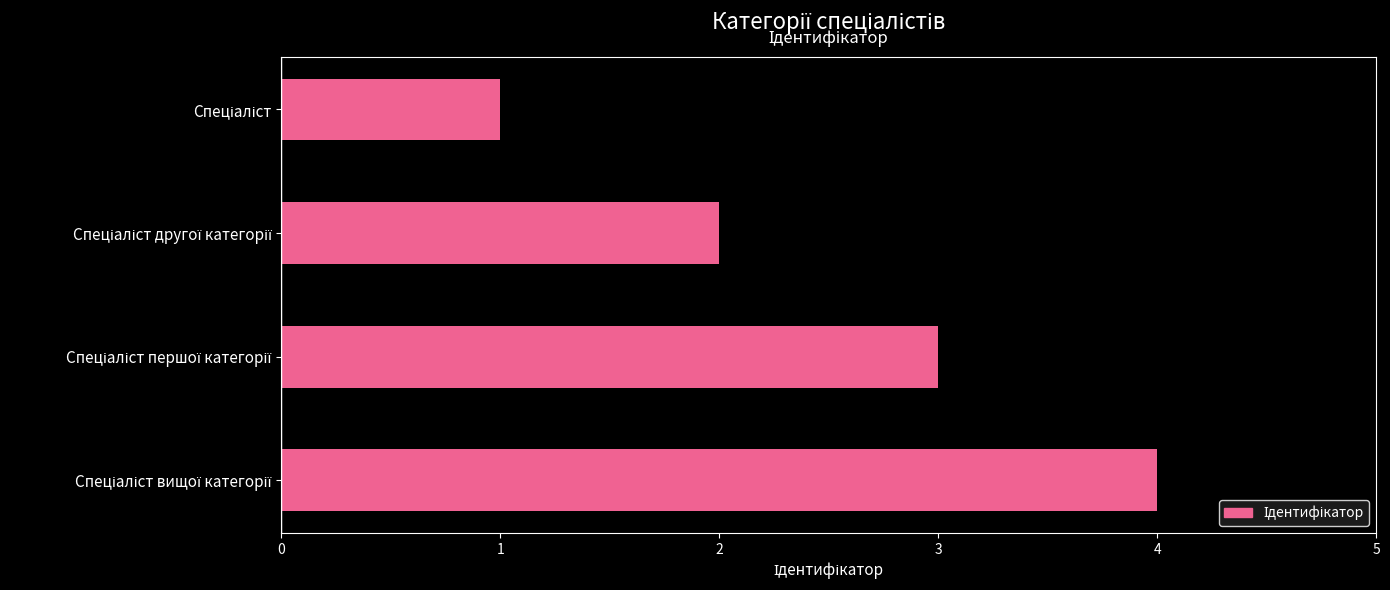

What is the difference between the maximum and minimum values?

3